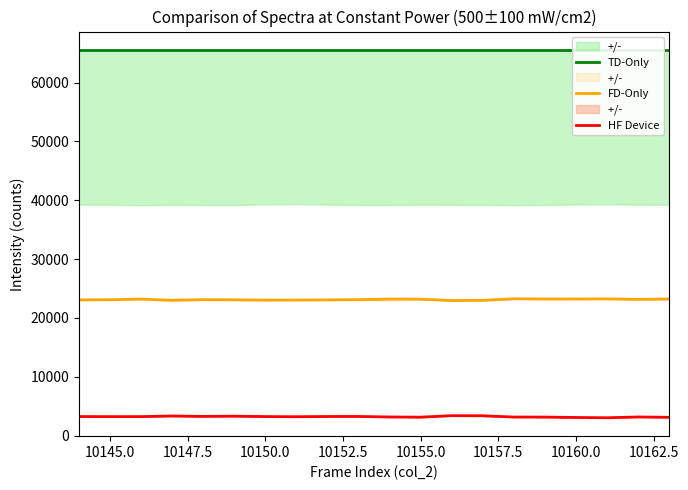

True or false: HF Device has a value of 4945 at 19.

False